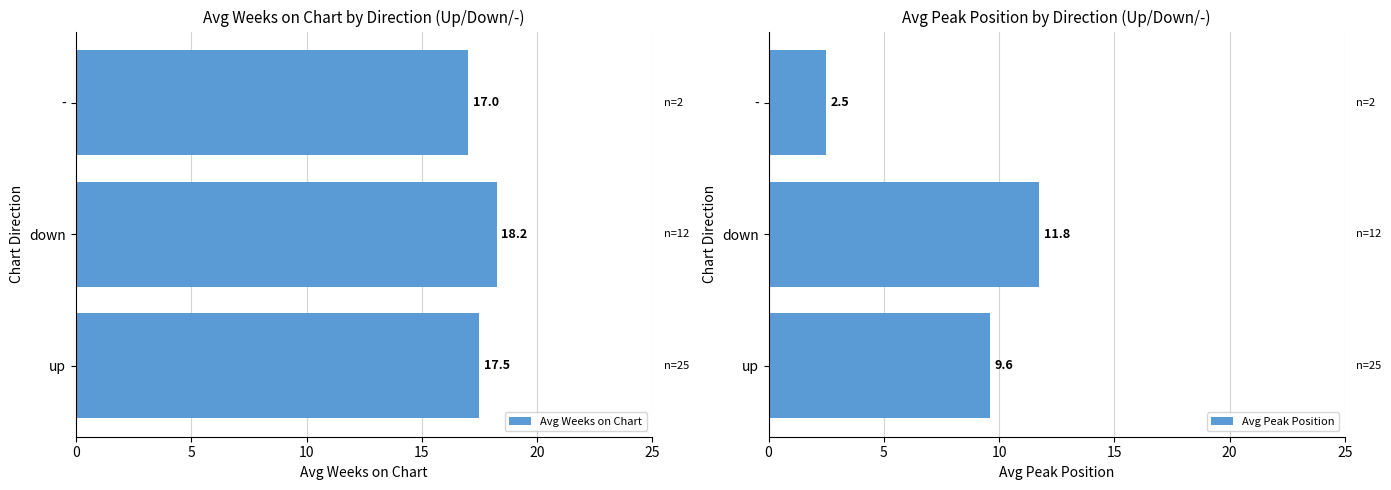

Which series has the largest total across all categories?

Avg Weeks on Chart